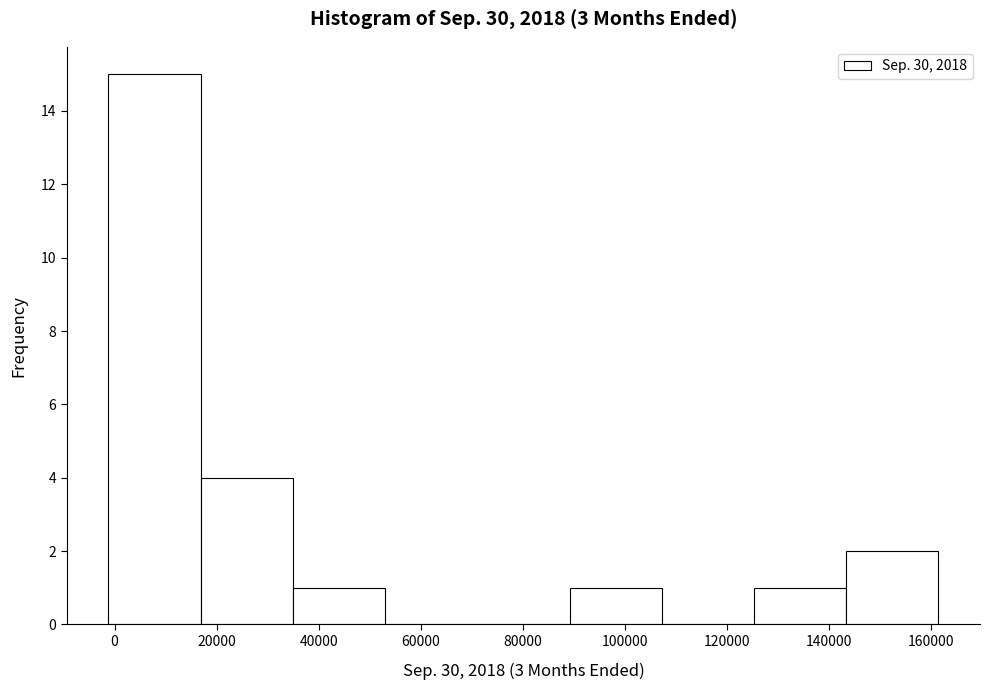

Reading left to right, transcribe this chart: for each bar, give the range it covers on the x-axis and its height. Neither the bar edges nor the heights are printed on the chart, so give them approximately, as read against the axes.

-2000 to 16000: 15
16000 to 34000: 4
34000 to 52000: 1
52000 to 72000: 0
72000 to 90000: 0
90000 to 108000: 1
108000 to 126000: 0
126000 to 144000: 1
144000 to 162000: 2